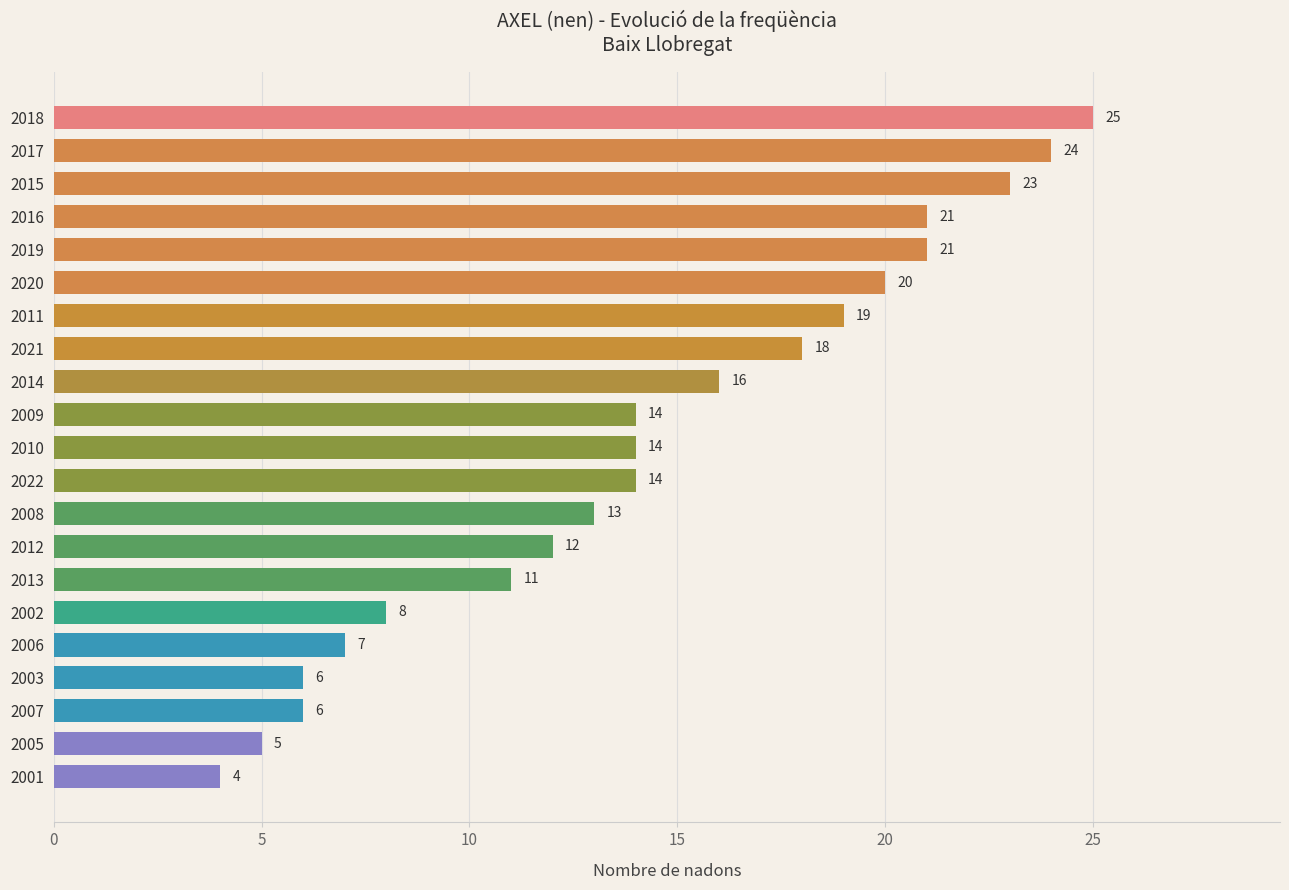

What is the approximate value at 2016, to the nearest 10?

20